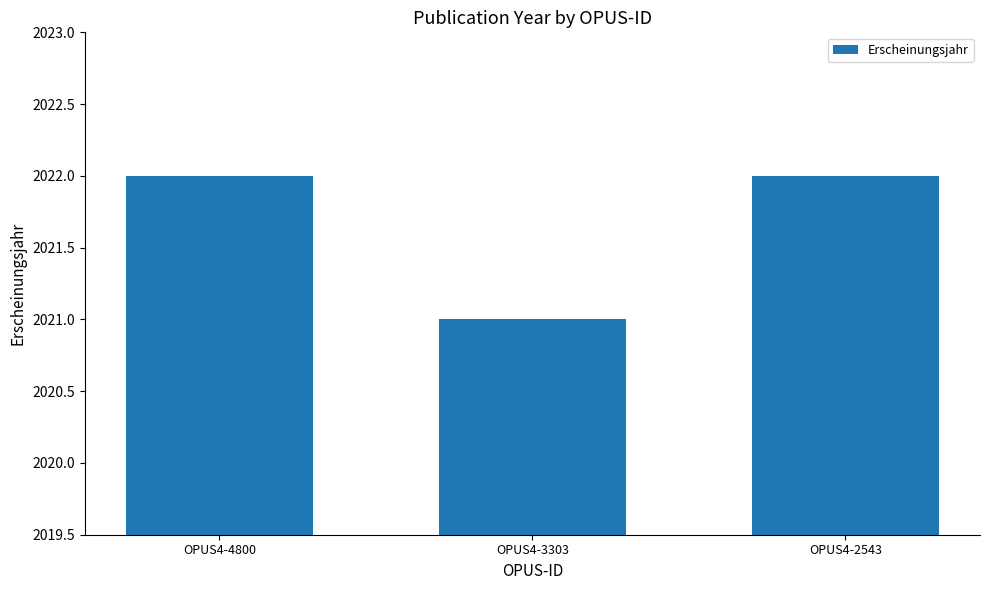

Reading left to right, list all the values displayed in this chart.

2022	2021	2022